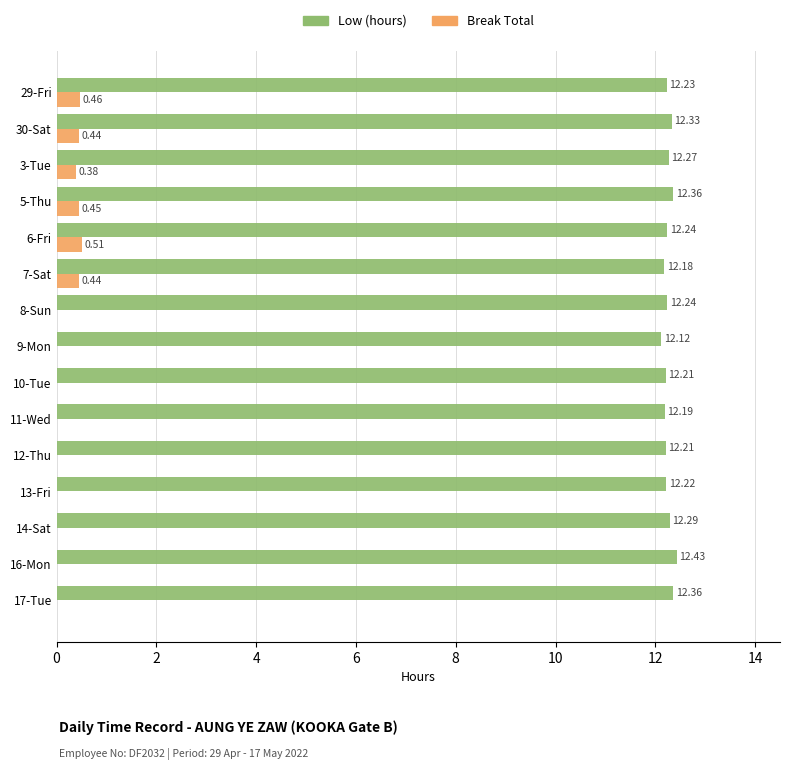

Which series changed the most between 14-Sat and 16-Mon?

Low (hours)